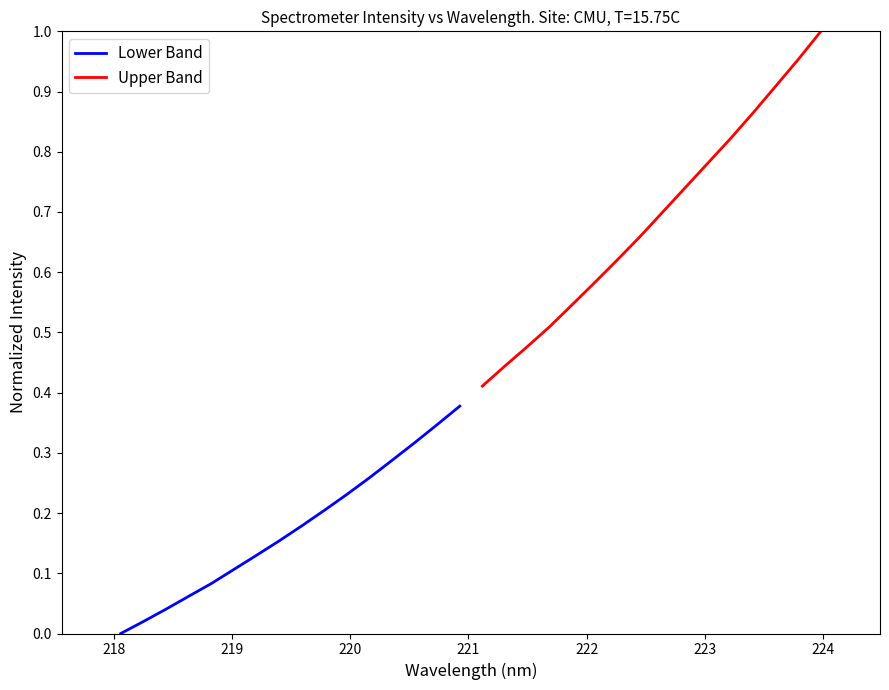

What is the label of the 13th point from the right?

220